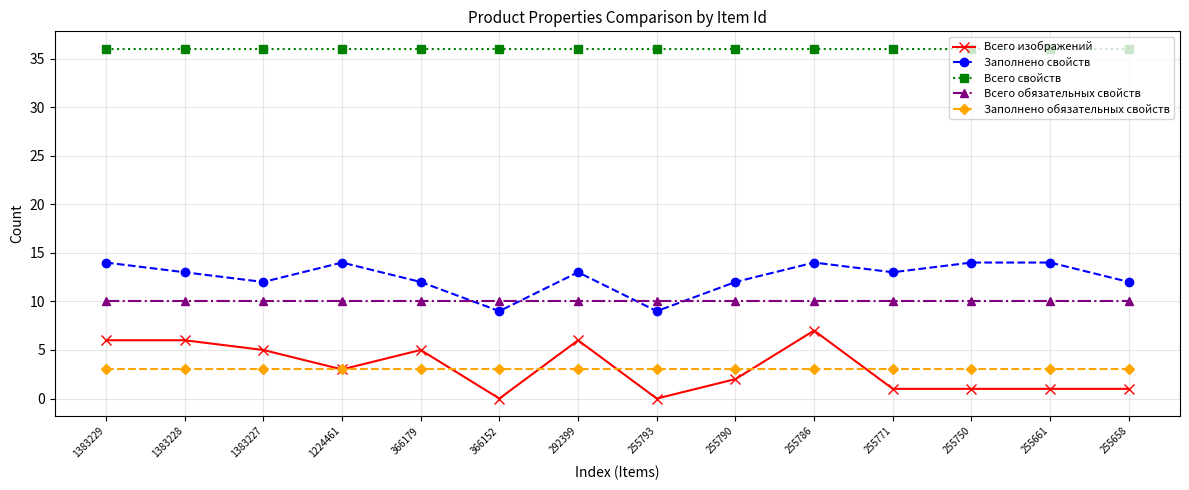

Between 255793 and 255771, which series saw the biggest shift?

Заполнено свойств